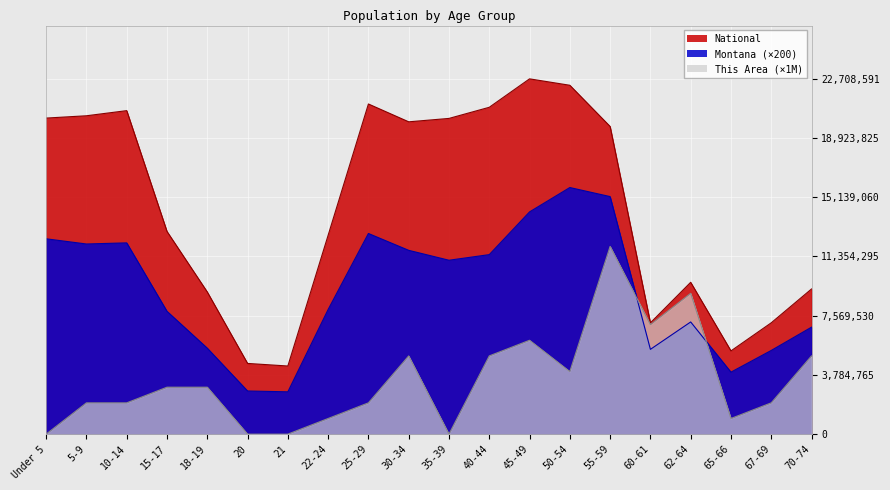

What position from the right is 5-9?

19